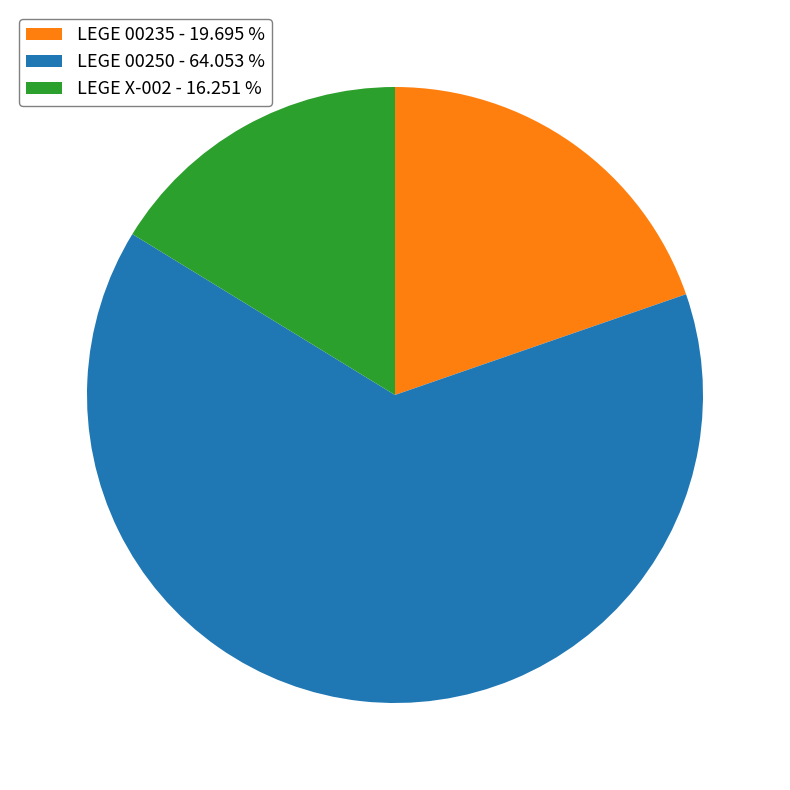

True or false: LEGE 00235 accounts for 20% of the total.

True